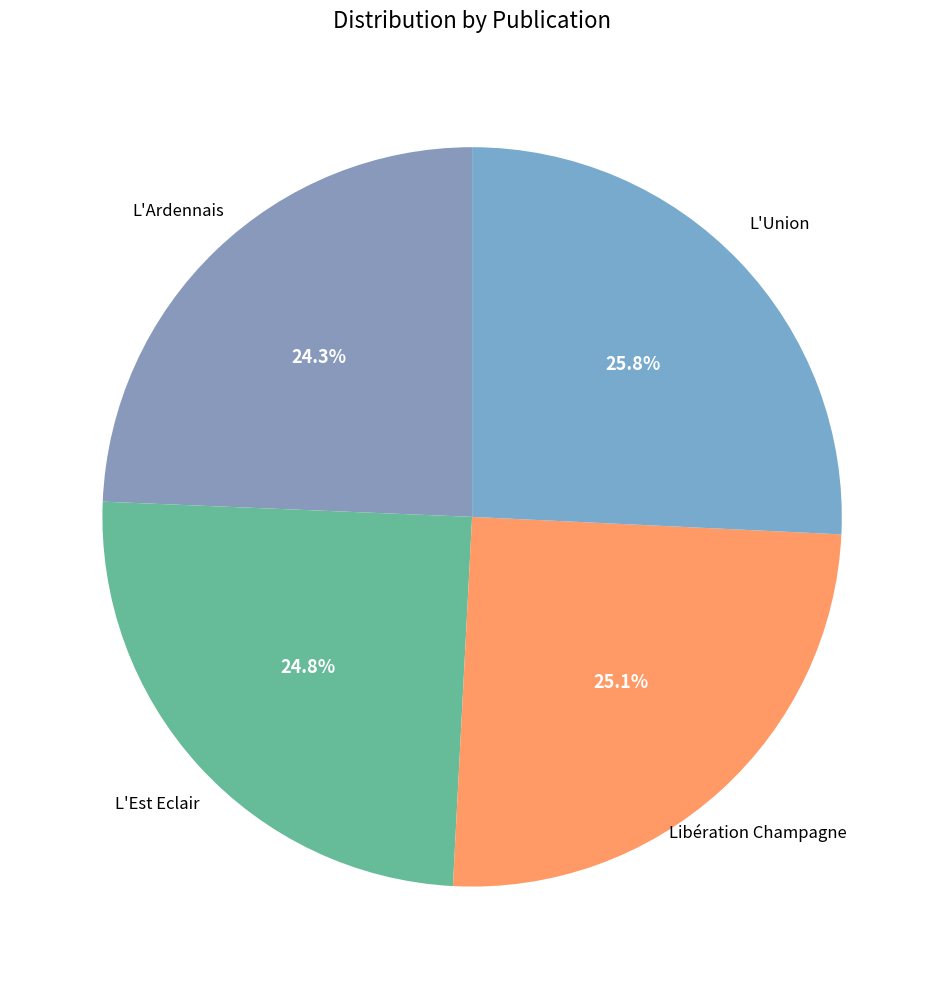

Is it true that Libération Champagne is 30% of the pie?

False